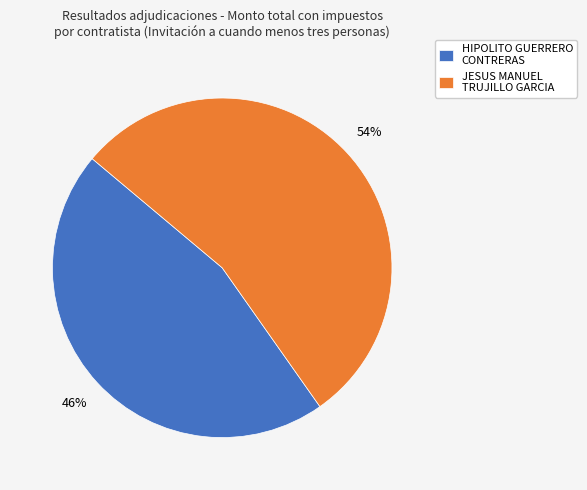

What is the smallest slice in the pie chart?

HIPOLITO GUERRERO CONTRERAS